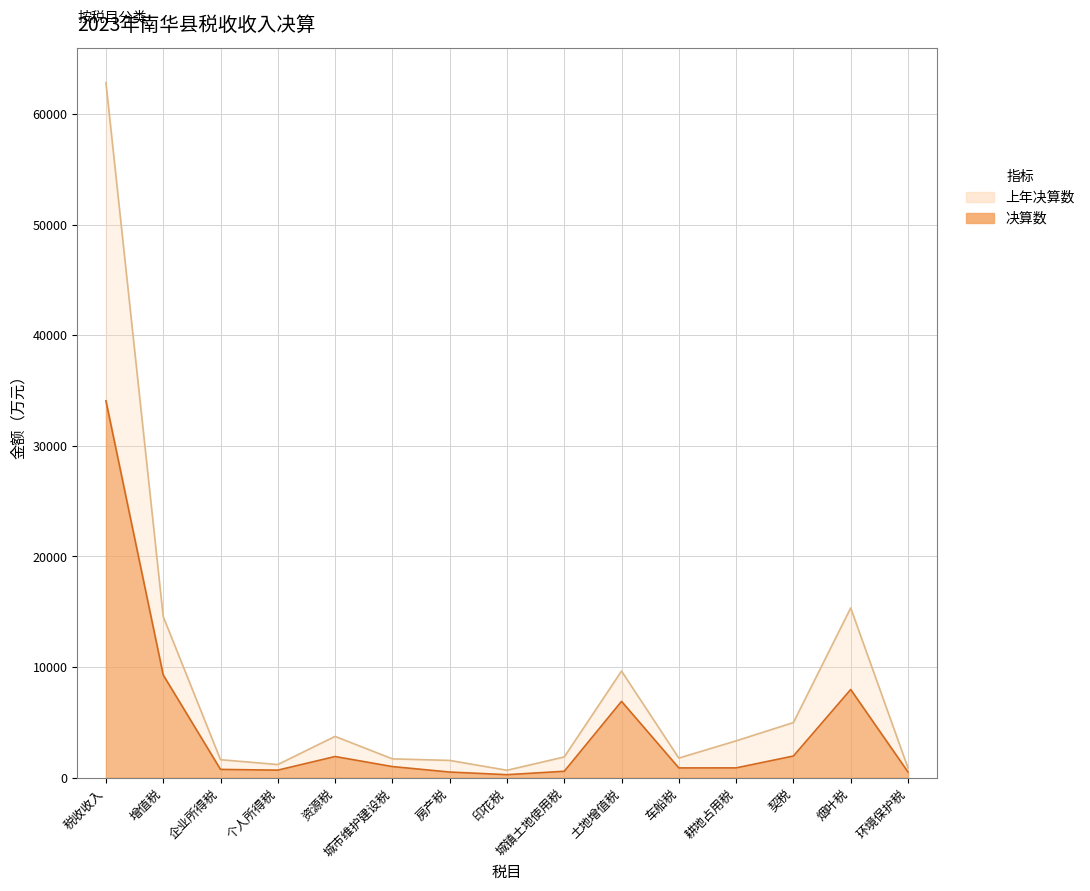

Between 个人所得税 and 城镇土地使用税, which is larger?

个人所得税